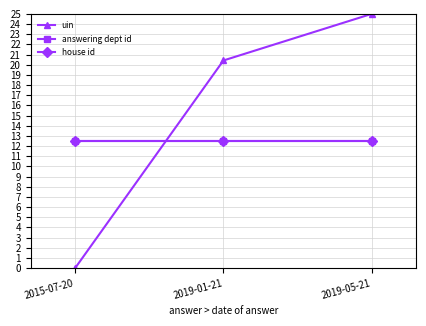

Does the chart have visible grid lines?

Yes